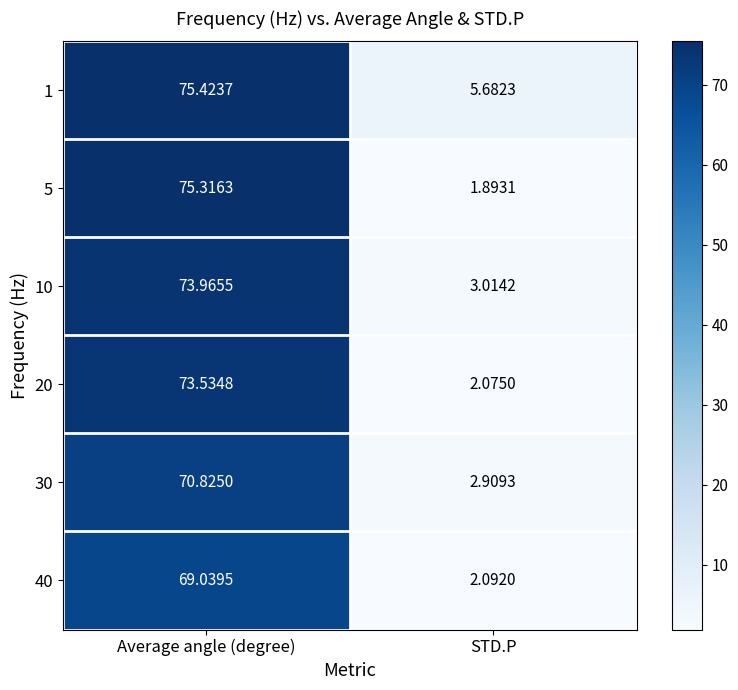

Which series has the widest spread of values?

5